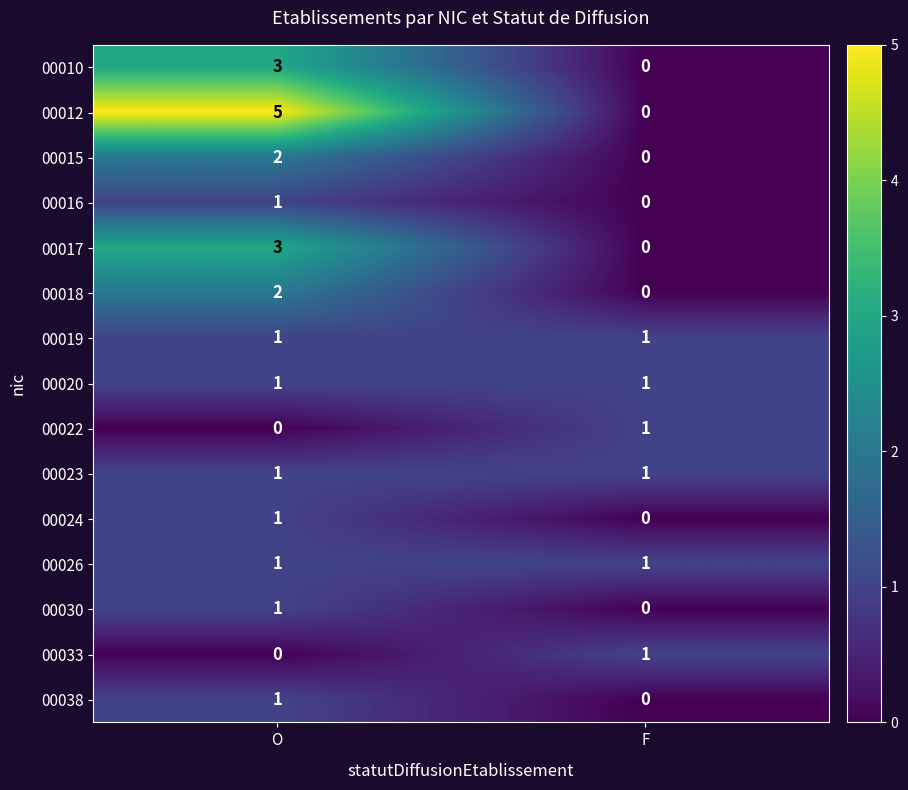

What is the total value across all series at F?

6